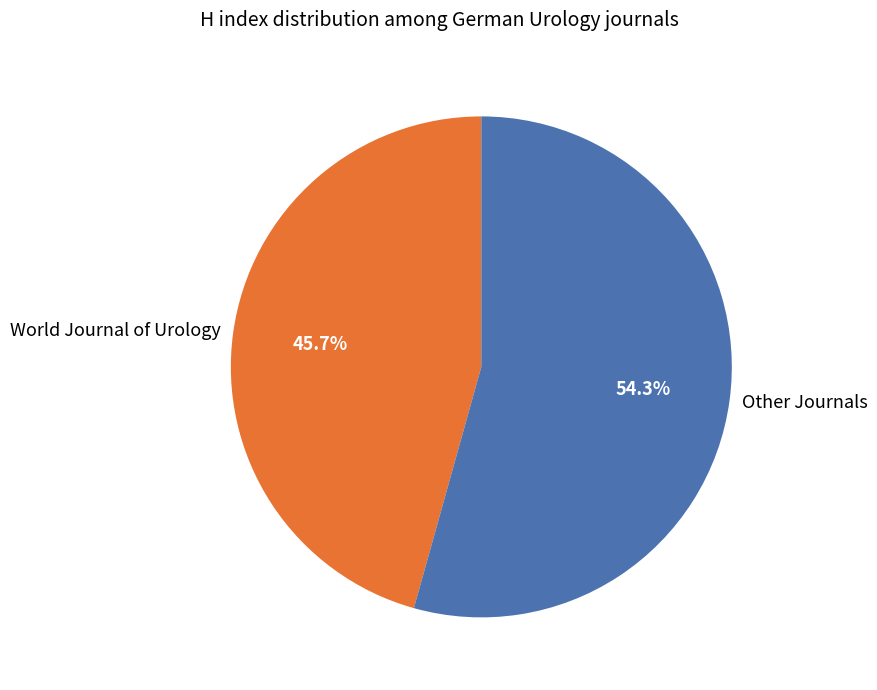

Is there any slice that represents more than half of the pie?

Yes